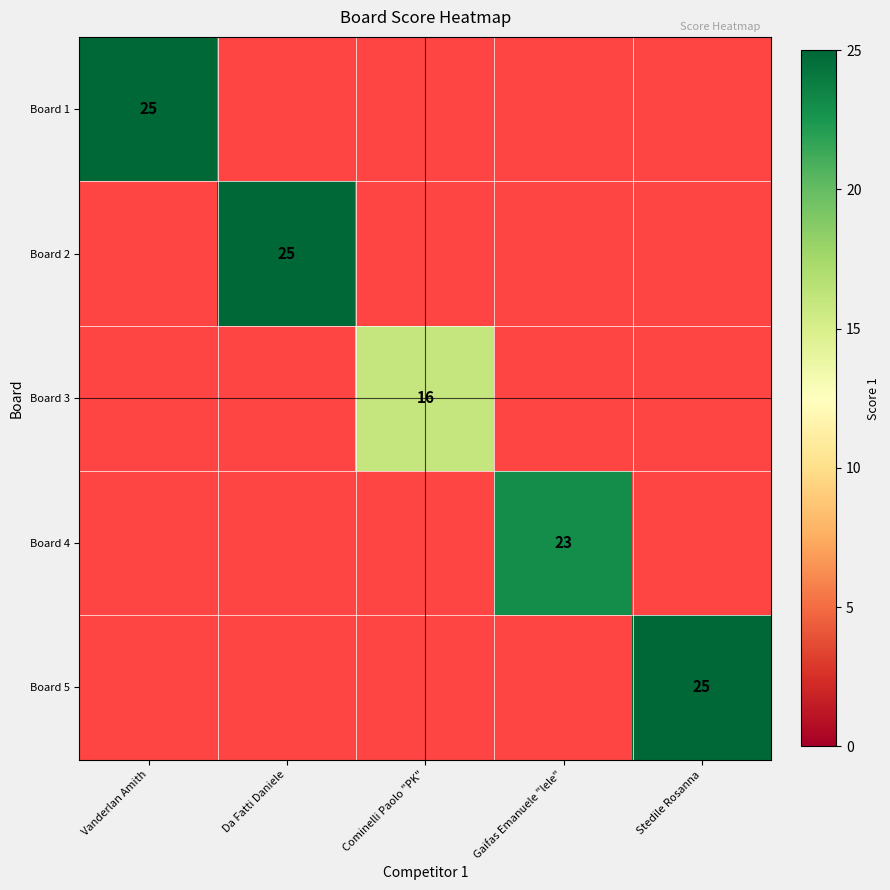

The Board 3 series shows 16.0 at Cominelli Paolo "PK". True or false?

True